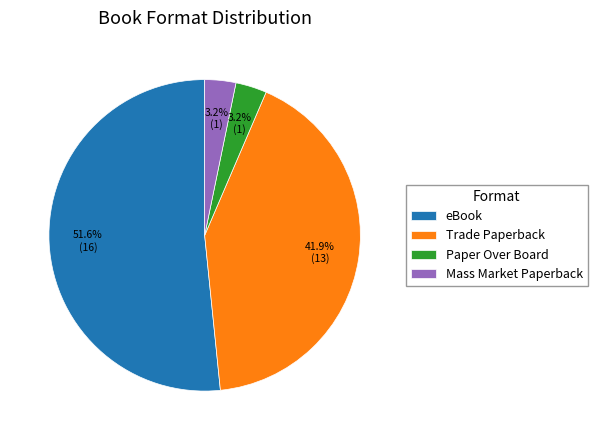

What portion of the pie excludes Mass Market Paperback?

96.8%